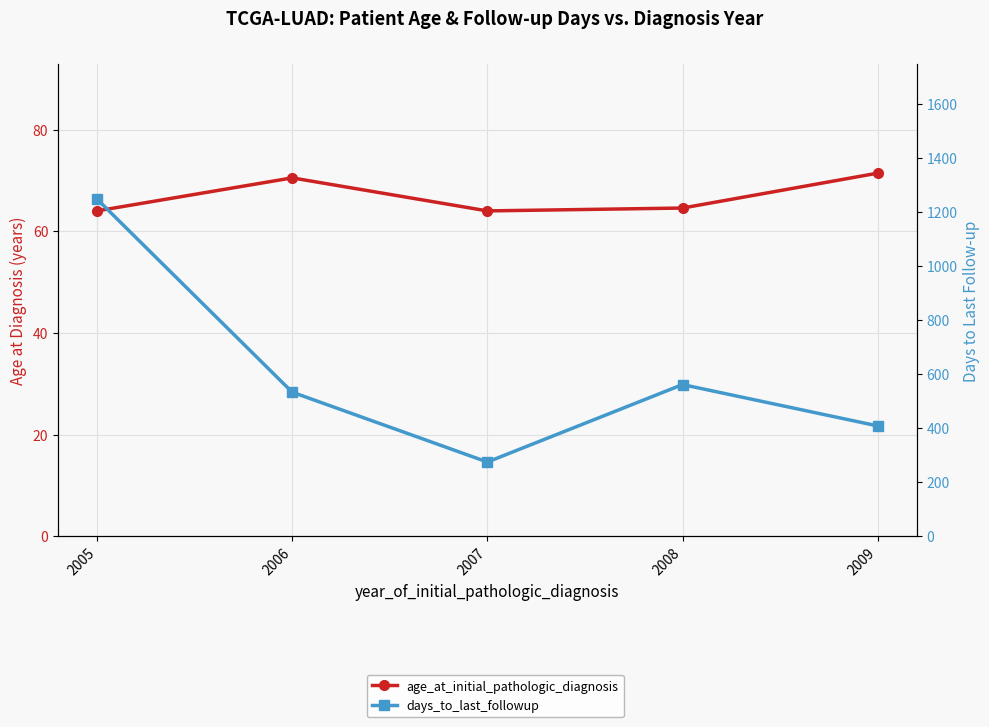

At which category is the sum across all series the highest?

2005